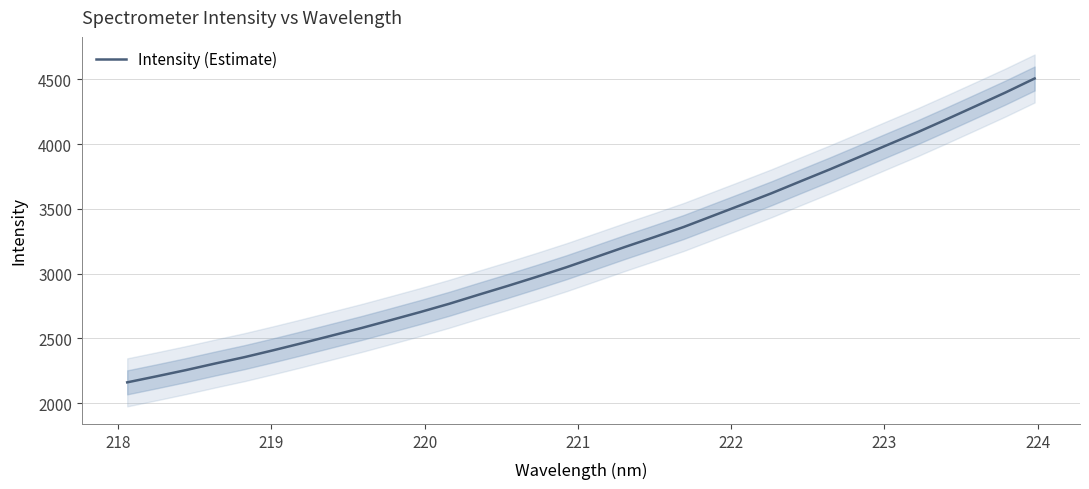

Reading left to right, transcribe all the data shown in this chart.

2161.5	2208.0	2255.8	2306.7	2355.8	2409.8	2465.7	2523.3	2580.9	2641.9	2703.6	2768.2	2837.8	2906.2	2976.9	3049.8	3127.8	3206.2	3282.2	3359.9	3446.3	3532.6	3620.0	3712.7	3804.7	3899.9	3996.0	4091.2	4191.7	4294.0	4397.1	4505.5